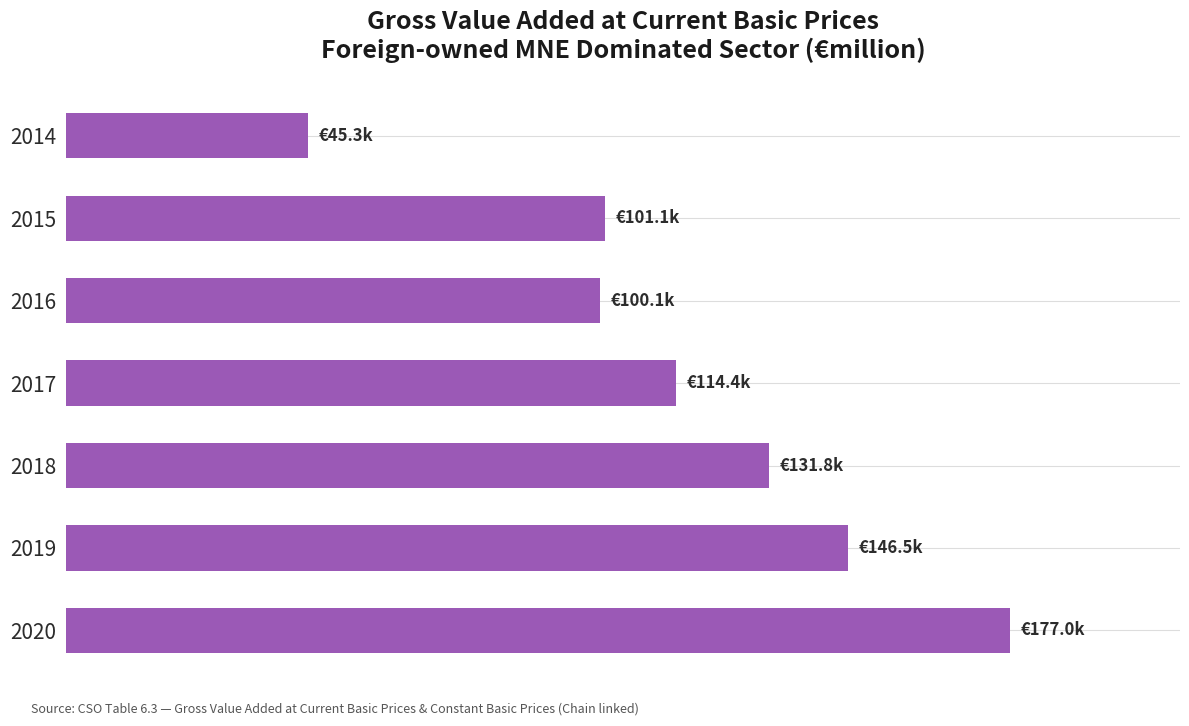

What is the greatest value displayed?

177009.9